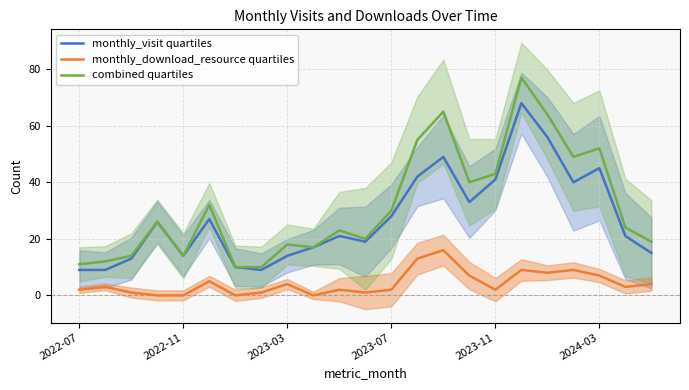

How many values in the monthly_download_resource quartiles series are below 3?

11